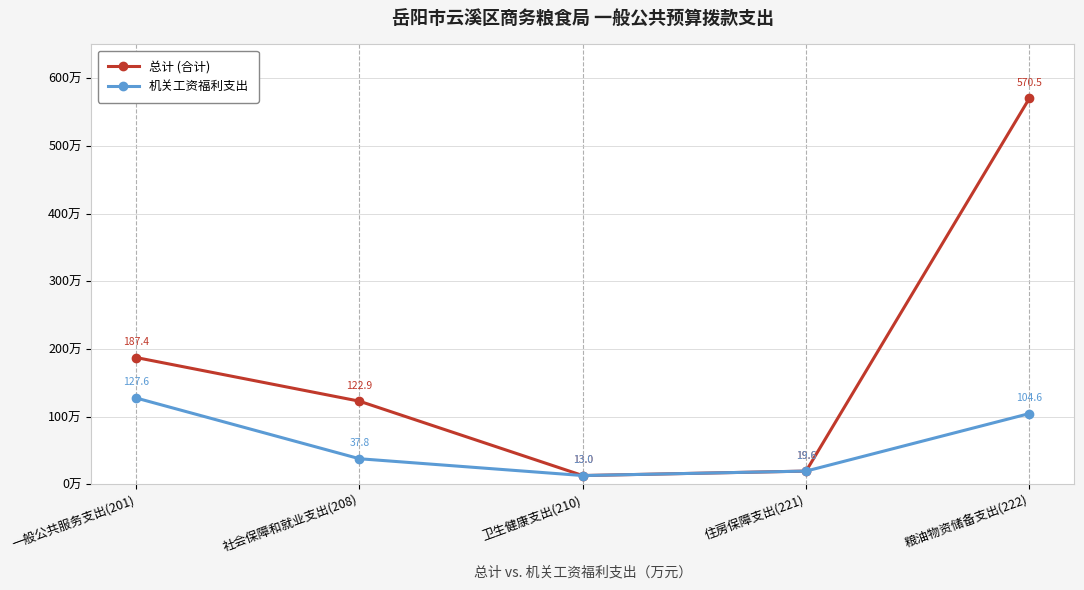

At how many categories does at least one series exceed 110?

3